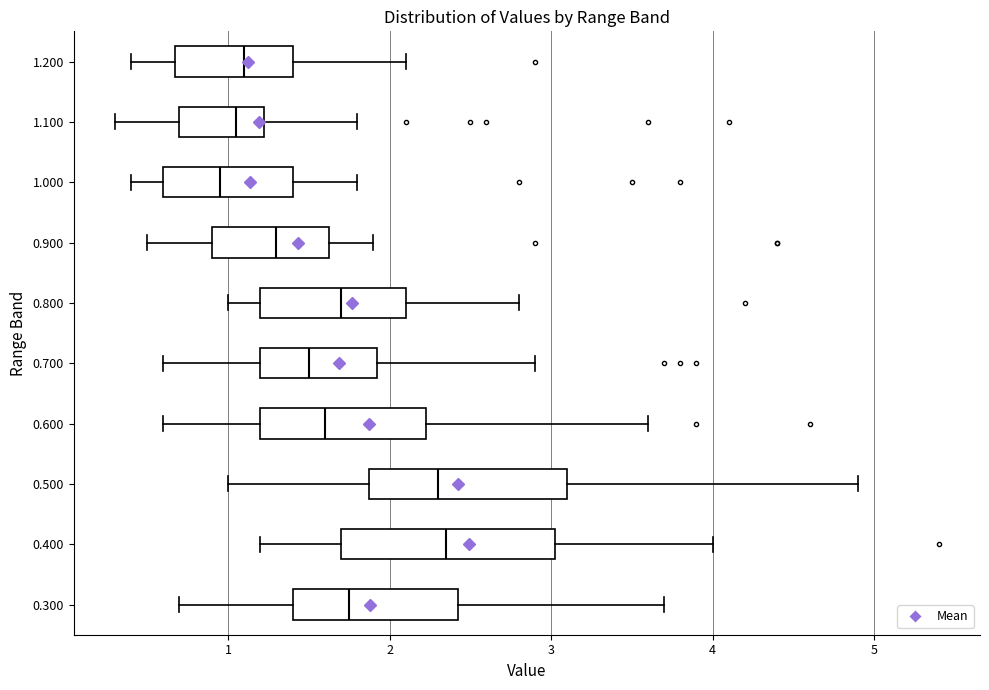

Where is the left edge of the box at y = 0.600 on the x-axis? The values are not printed on the chart, so give them approximately, as read against the axis.

1.2